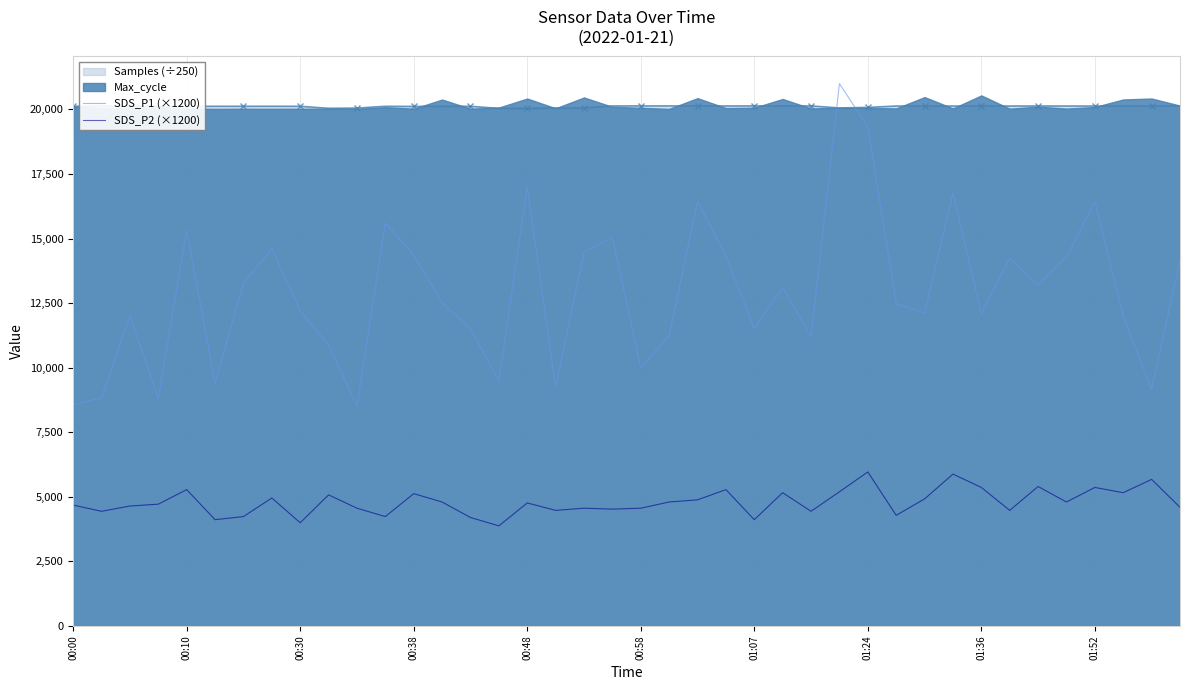

How many data points in SDS_P1 (×1200) are above 12516?

19